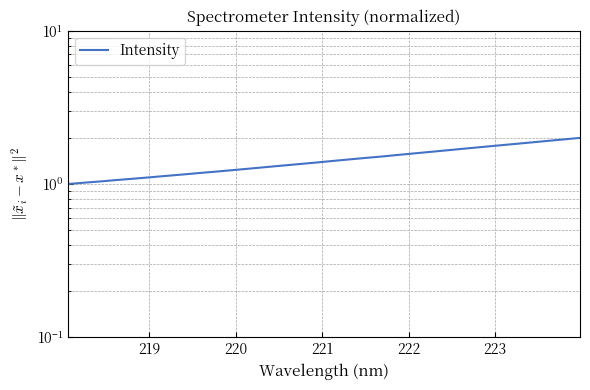

What is the smallest value displayed?

1.0